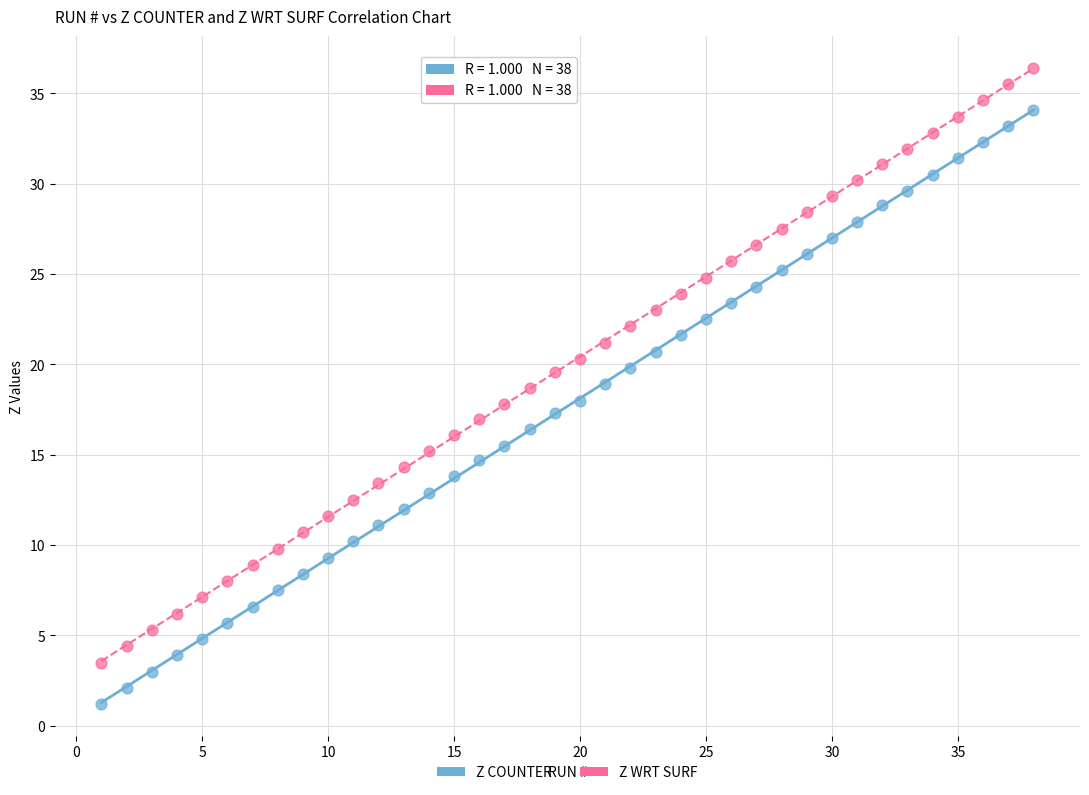

Across all data points, what is the range of X values (max minus min)?

37.0